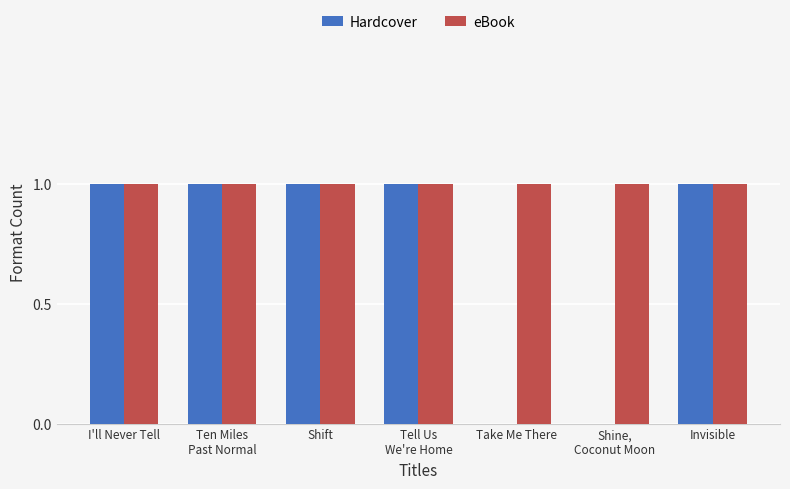

Which series has the widest spread of values?

Hardcover